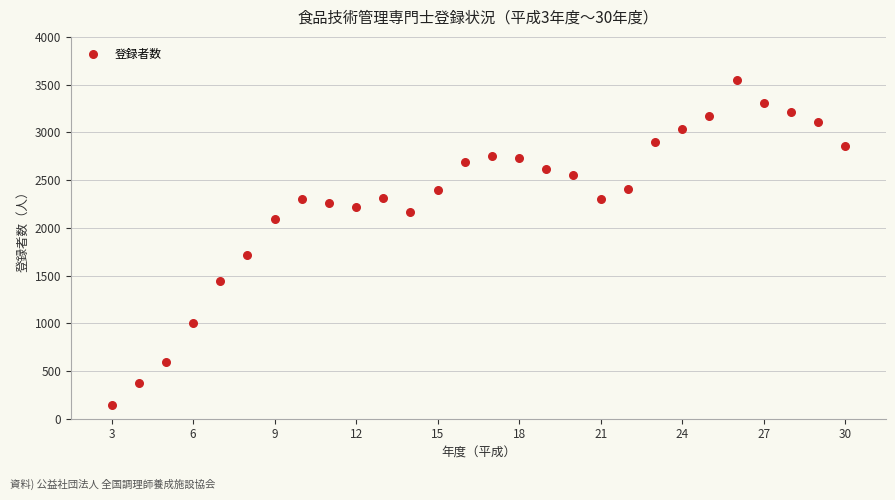

What Y value in the scatter plot is closest to 1843?

1716